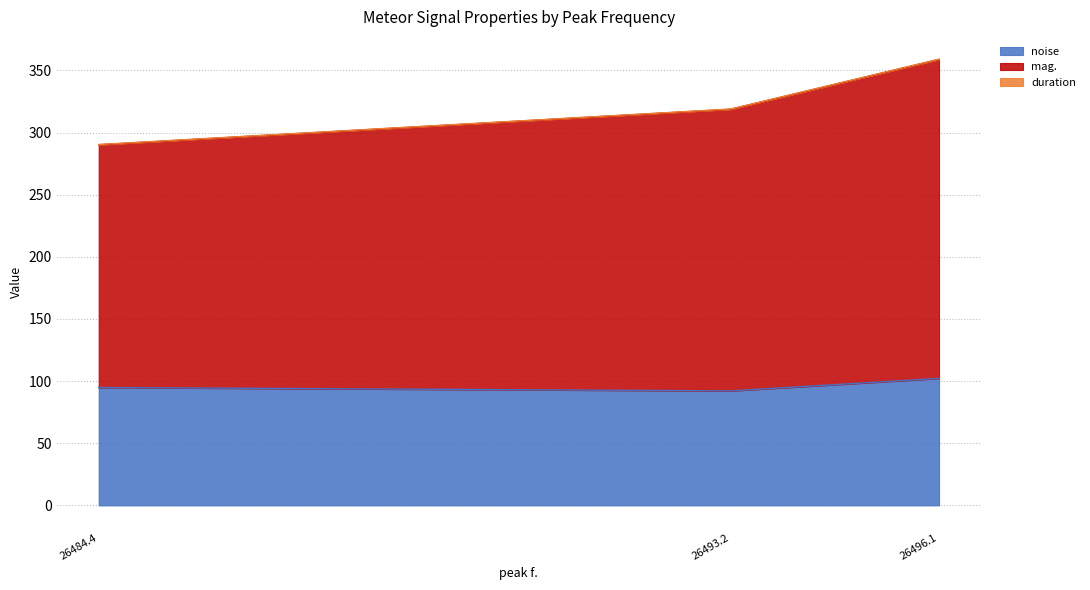

How many lines are shown in the chart?

3